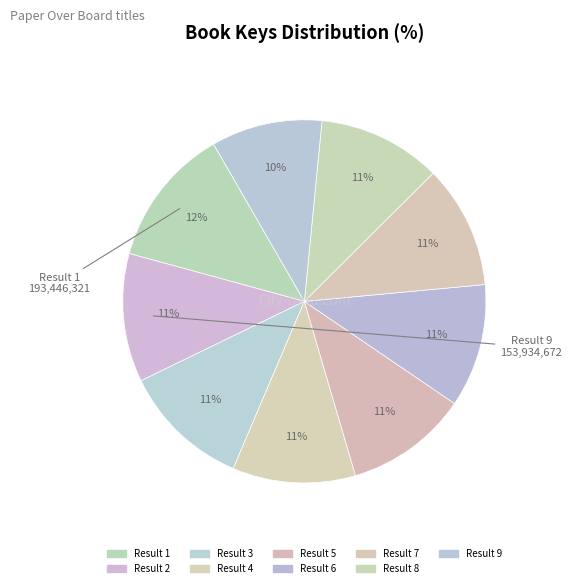

Count the number of slices in the pie.

9